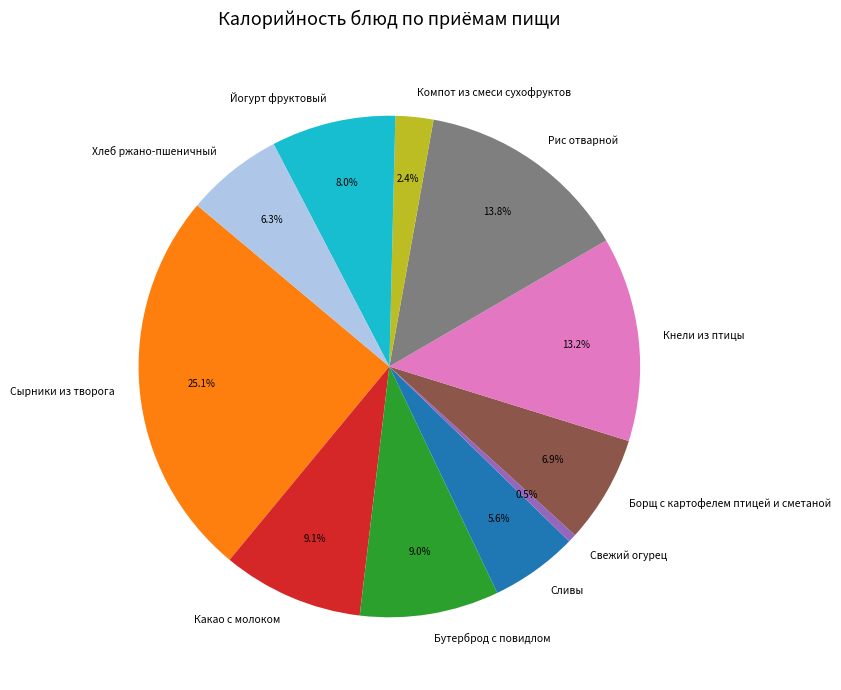

Which has a higher value, Сырники из творога or Кнели из птицы?

Сырники из творога